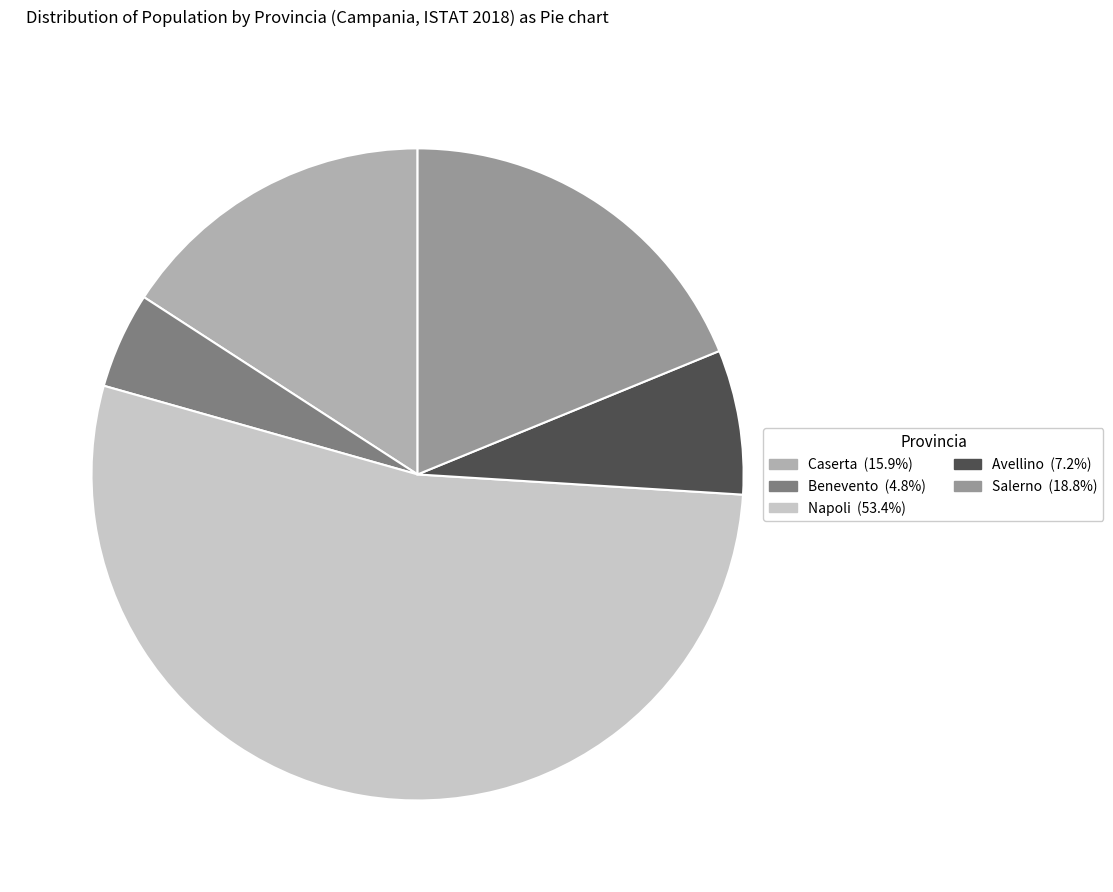

How many slices are in this pie chart?

5